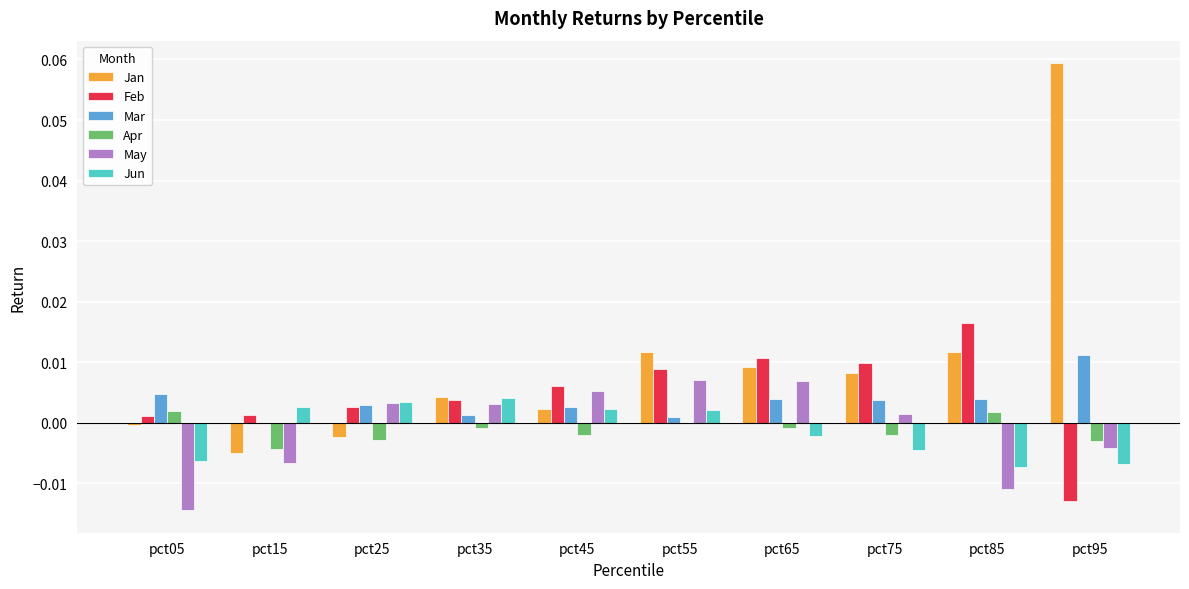

The value of May at pct15 is -0.0. True or false?

True